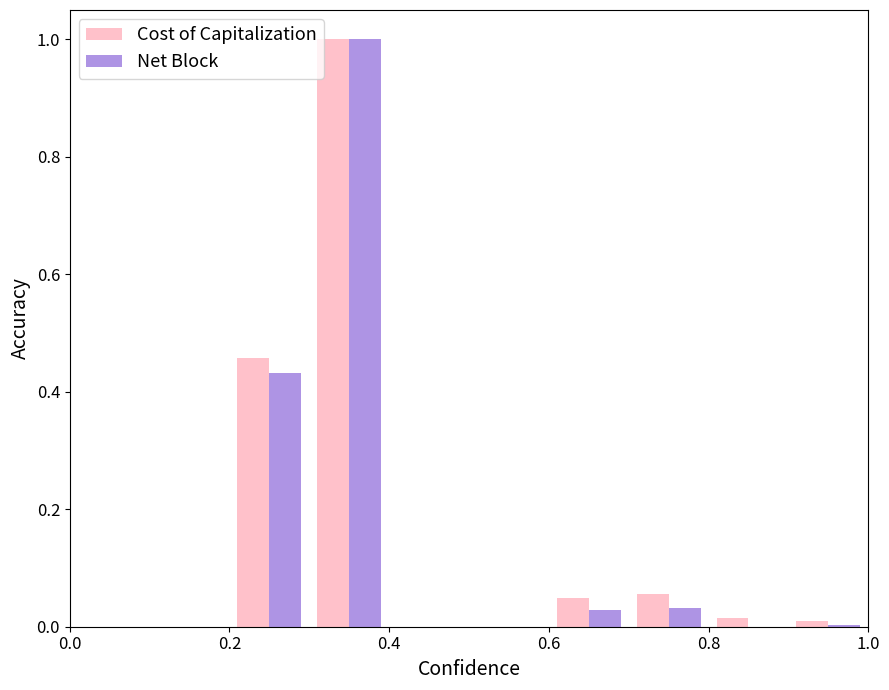

What is the sum of all Net Block values?

1.5